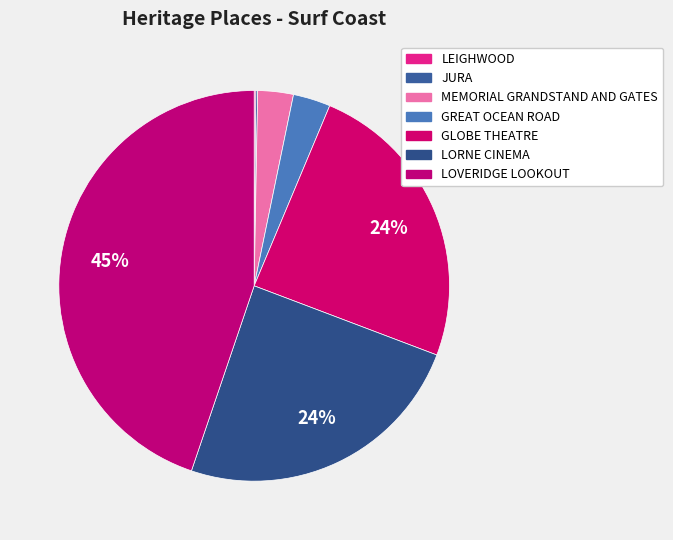

Which category has the biggest portion of the pie?

LOVERIDGE LOOKOUT